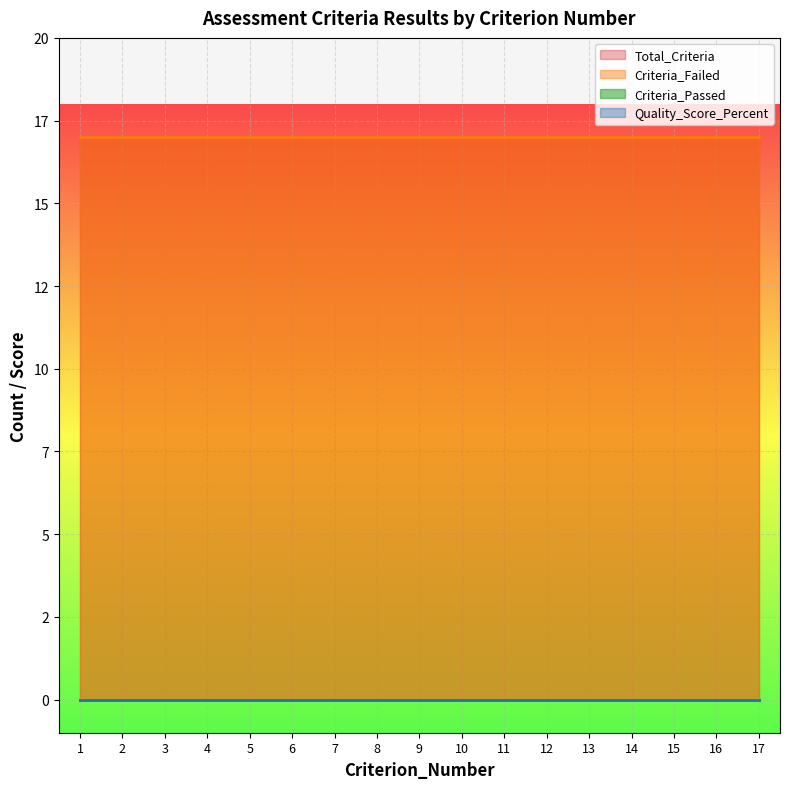

Reading left to right, list all the values displayed in this chart.

Total_Criteria: 17	17	17	17	17	17	17	17	17	17	17	17	17	17	17	17	17
Criteria_Passed: 0	0	0	0	0	0	0	0	0	0	0	0	0	0	0	0	0
Criteria_Failed: 17	17	17	17	17	17	17	17	17	17	17	17	17	17	17	17	17
Quality_Score_Percent: 0	0	0	0	0	0	0	0	0	0	0	0	0	0	0	0	0